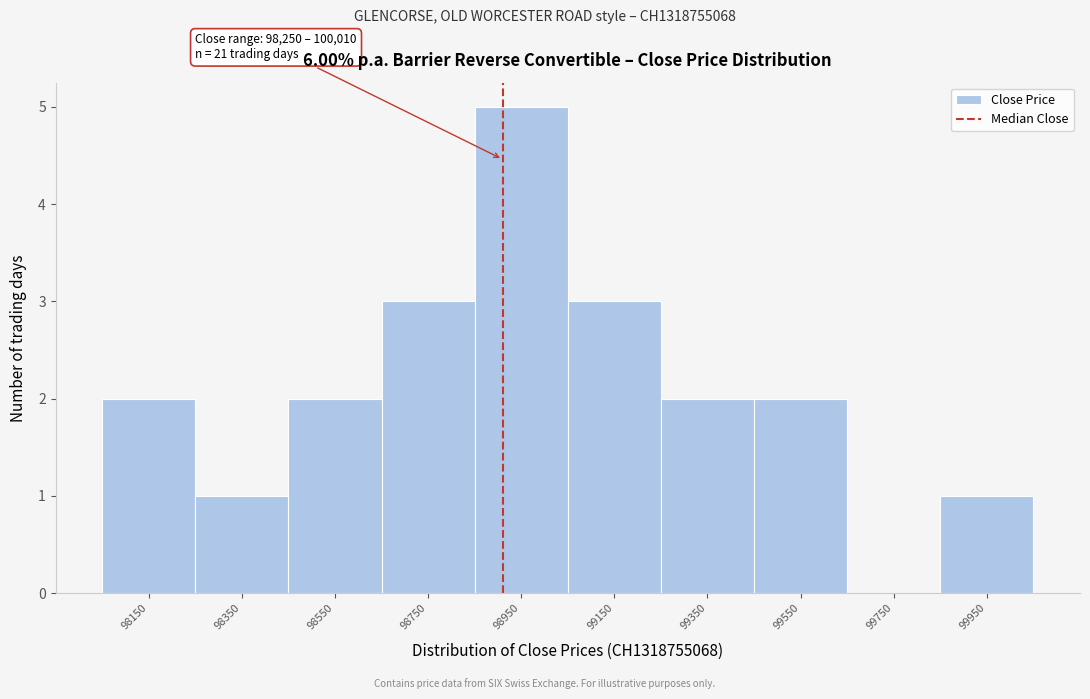

Reading right to left, what are all the values shown in this chart?

99950=1	99750=0	99550=2	99350=2	99150=3	98950=5	98750=3	98550=2	98350=1	98150=2